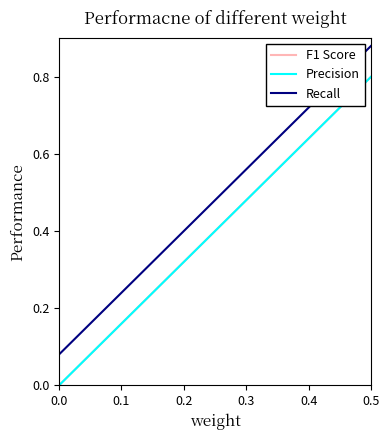

How many Precision values are between 0 and 1?

13